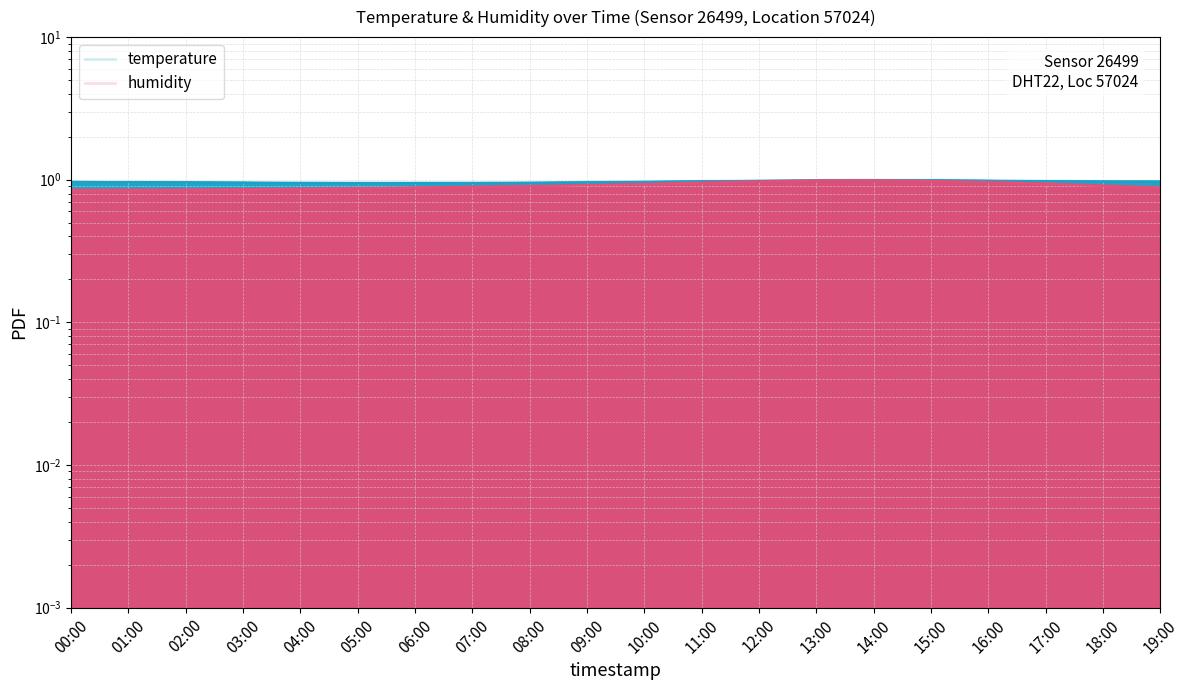

At which label is temperature closest to 0?

06:00